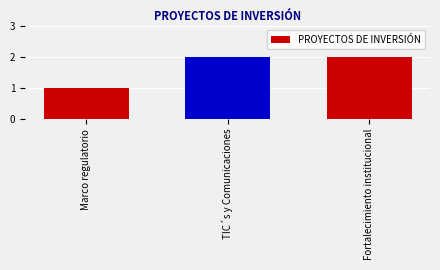

What is the ratio of the value at TIC´s y Comunicaciones to the value at Fortalecimiento institucional?

1.0